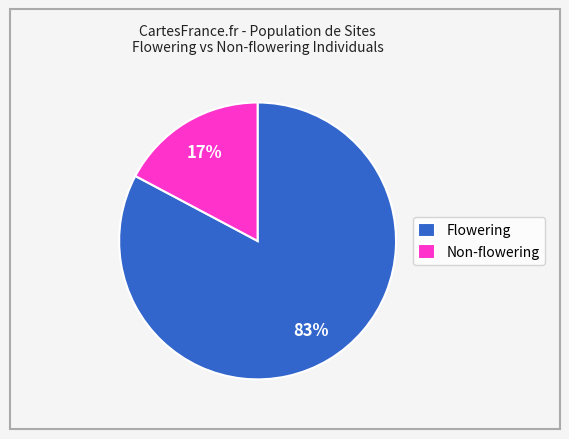

Between Flowering and Non-flowering, which is larger?

Flowering